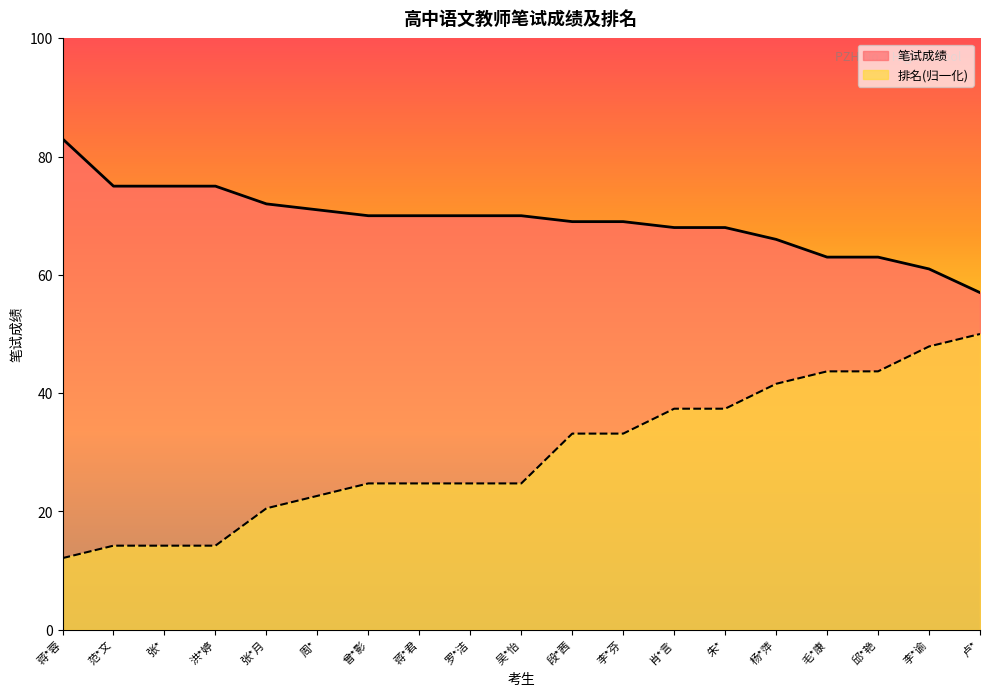

What is the difference between the maximum and minimum values in the 笔试成绩 series?

26.0